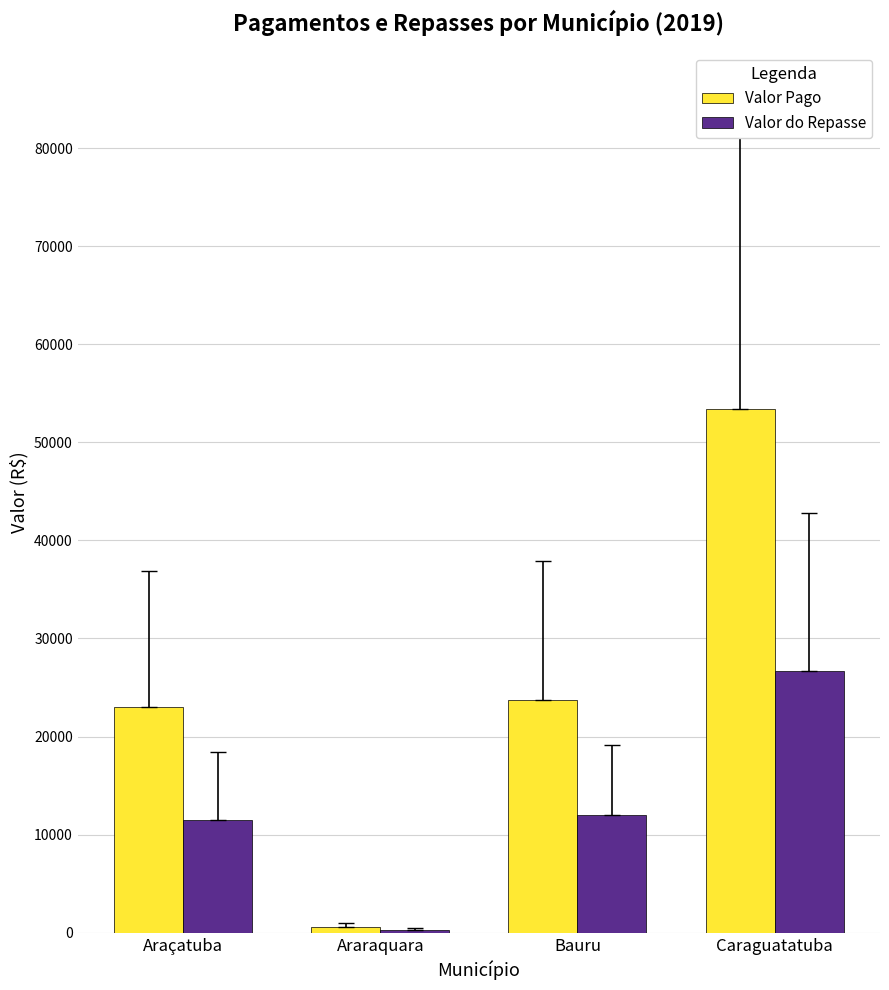

The Valor Pago series shows 53446.9 at Caraguatatuba. True or false?

True